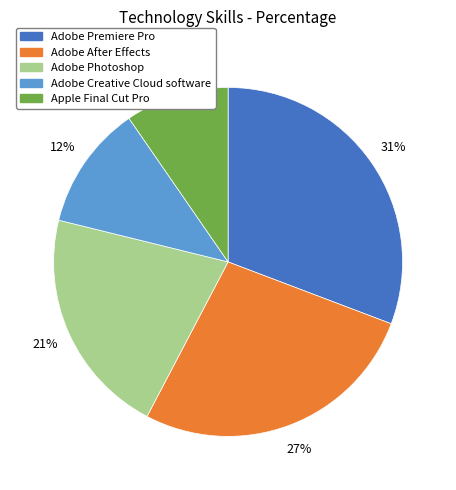

Do Adobe Photoshop and Adobe Creative Cloud software together represent more than half of the pie?

No